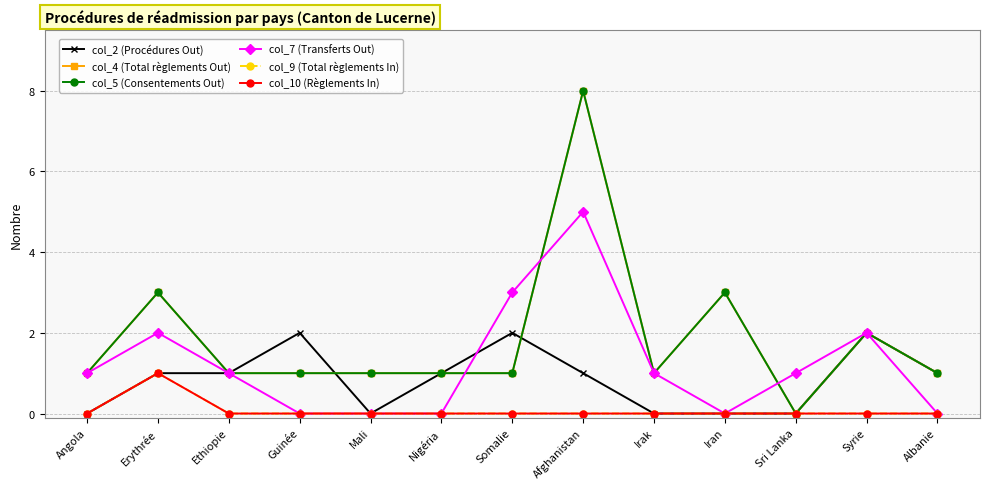

True or false: col_5 (Consentements Out) and col_10 (Règlements In) intersect in this chart.

False